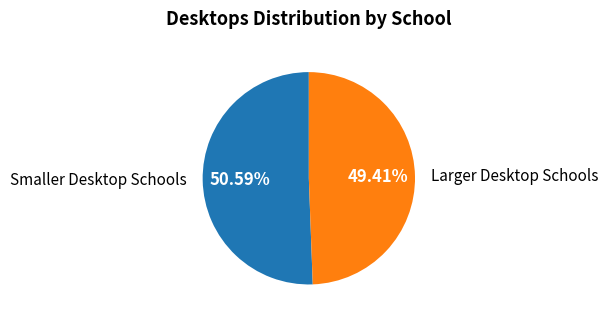

What is the ratio of the value at Smaller Desktop Schools to the value at Larger Desktop Schools?

1.0